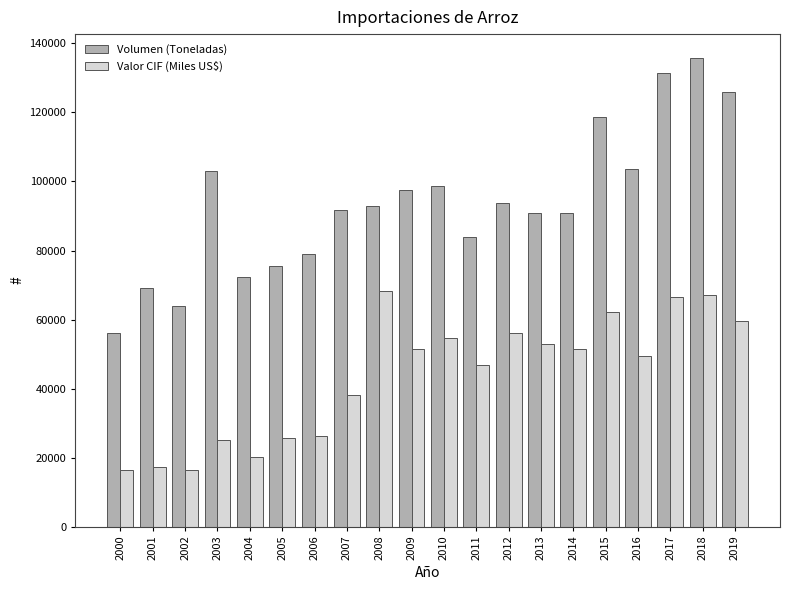

Rank the series by their average value, from highest to lowest.

Volumen (Toneladas), Valor CIF (Miles US$)